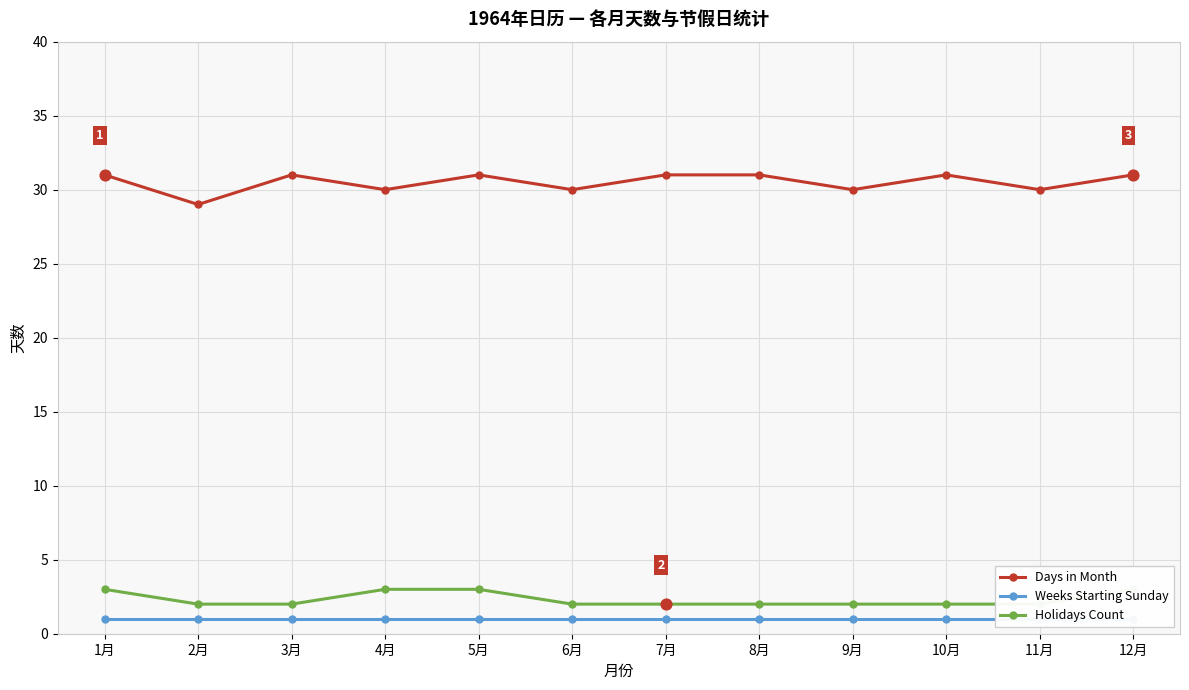

Which series contains the lowest Y value?

Weeks Starting Sunday